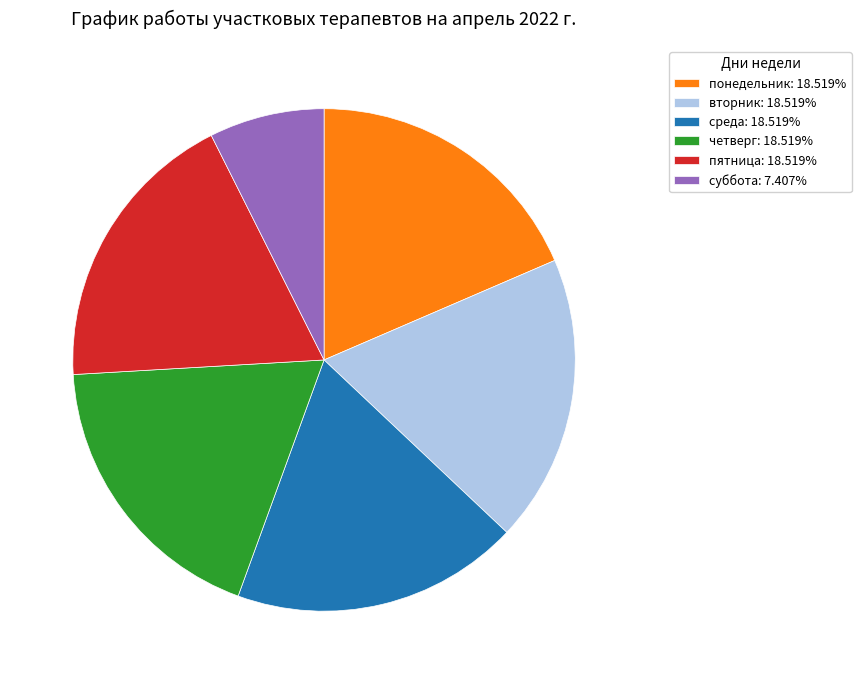

Does any single category account for the majority?

No